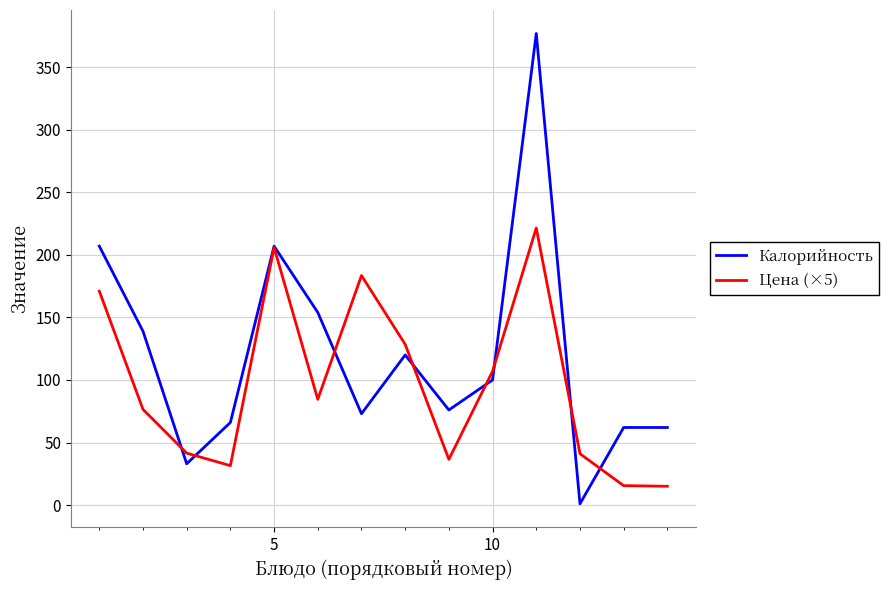

Which series has the largest range (max minus min)?

Калорийность